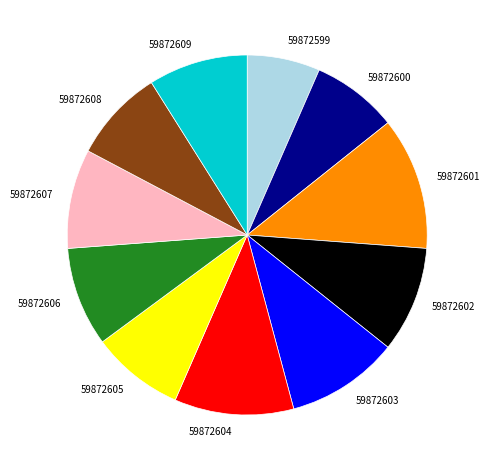

Is the sum of 59872602 and 59872600 greater than half?

No